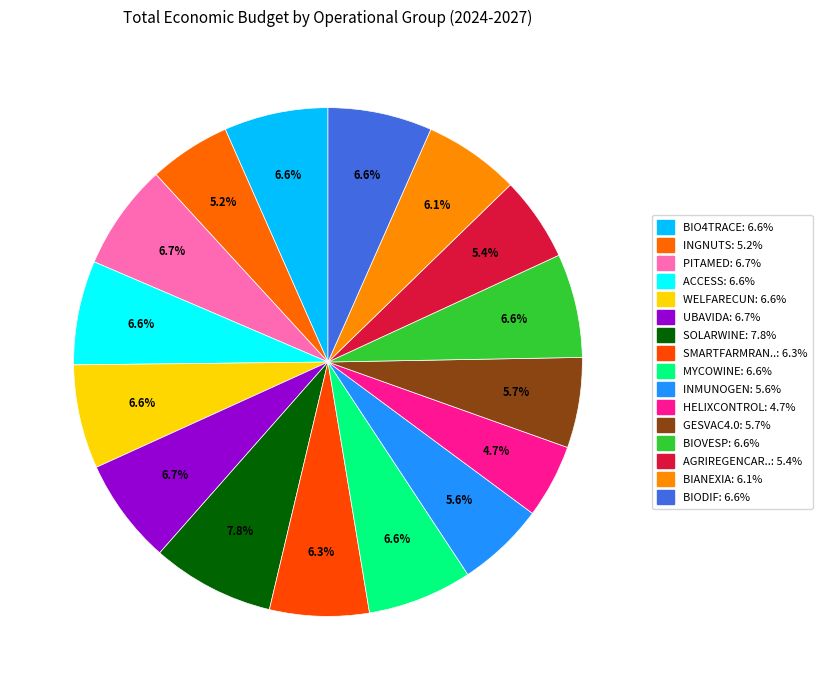

Rank the categories by value from highest to lowest.

SOLARWINE, PITAMED, UBAVIDA, MYCOWINE, BIODIF, ACCESS, BIO4TRACE, WELFARECUN, BIOVESP, SMARTFARMRANI, BIANEXIA, GESVAC4.0, INMUNOGEN, AGRIREGENCARBON, INGNUTS, HELIXCONTROL